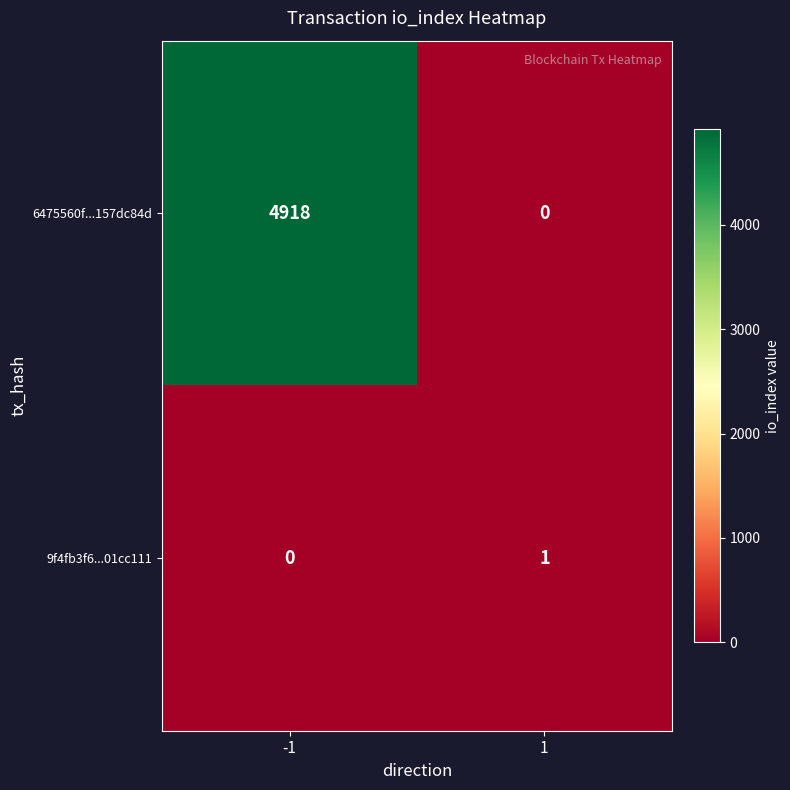

Rank the series at -1 from highest to lowest value.

6475560f...157dc84d, 9f4fb3f6...01cc111